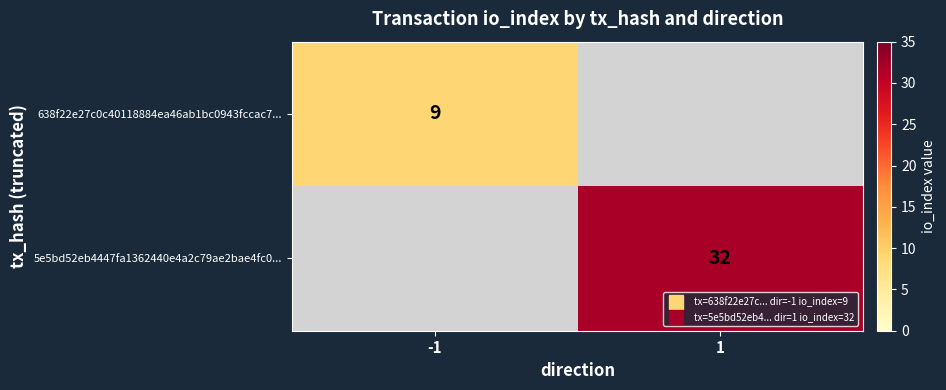

Rank the series by their average value, from lowest to highest.

638f22e27c0c40118884ea46ab1bc0943fccac7..., 5e5bd52eb4447fa1362440e4a2c79ae2bae4fc0...